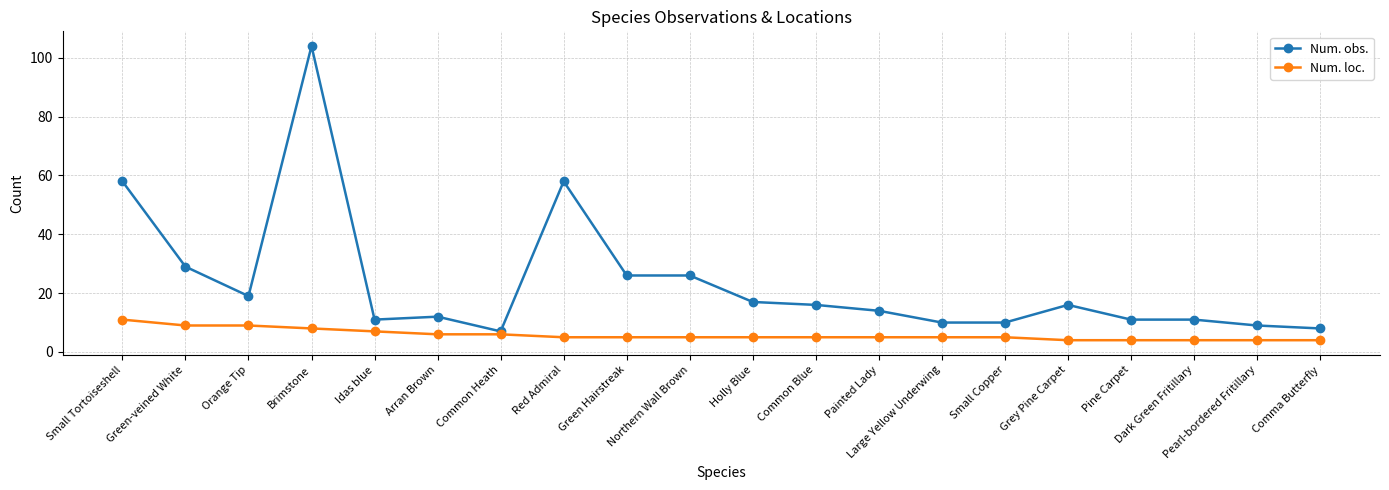

True or false: Num. loc. and Num. obs. cross at least once.

False